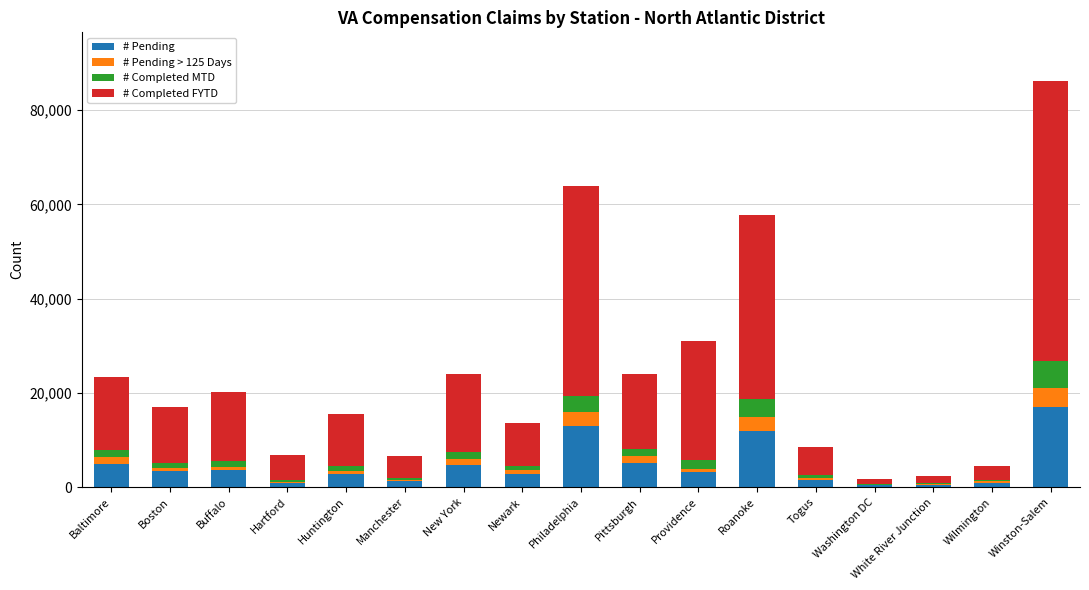

At which category is the sum across all series the highest?

Winston-Salem